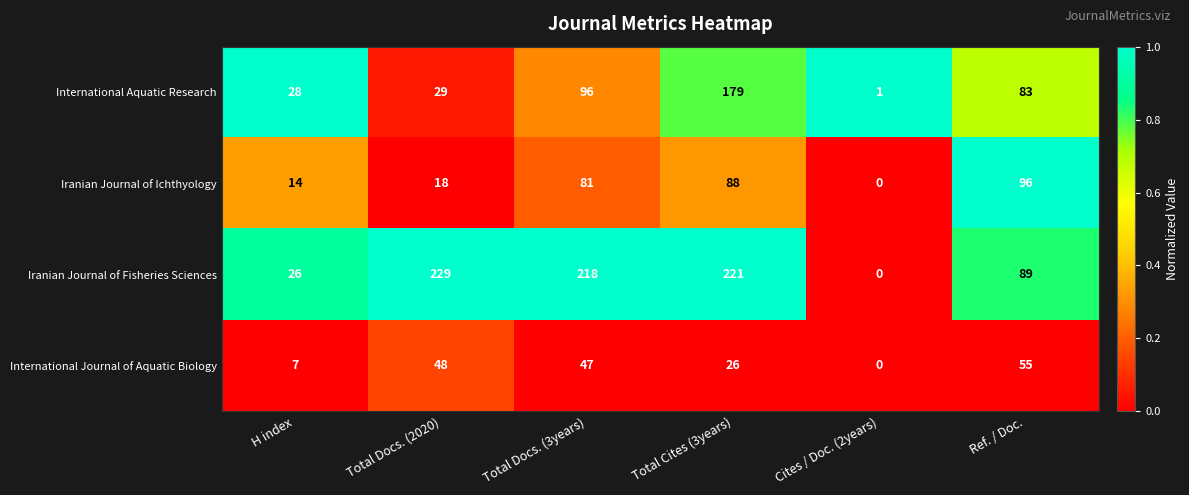

Which label corresponds to the largest value in the chart?

Total Docs. (2020)